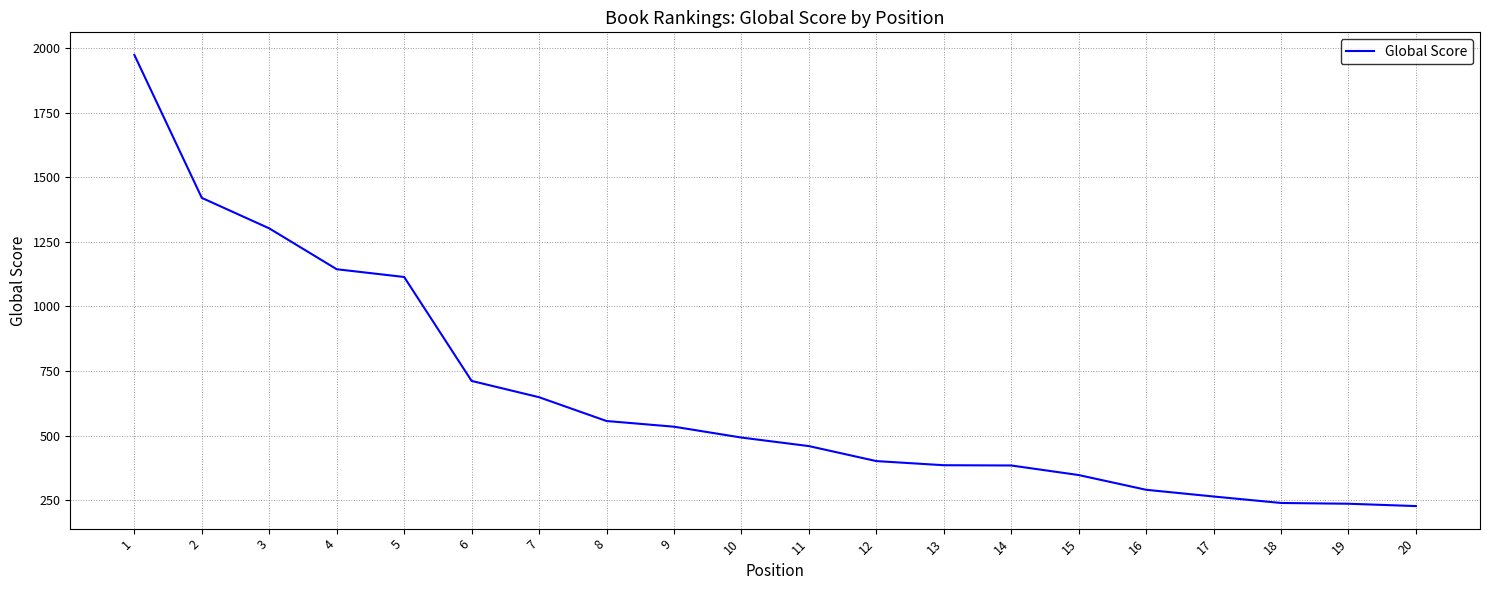

At which category does the chart reach its peak across all series?

1